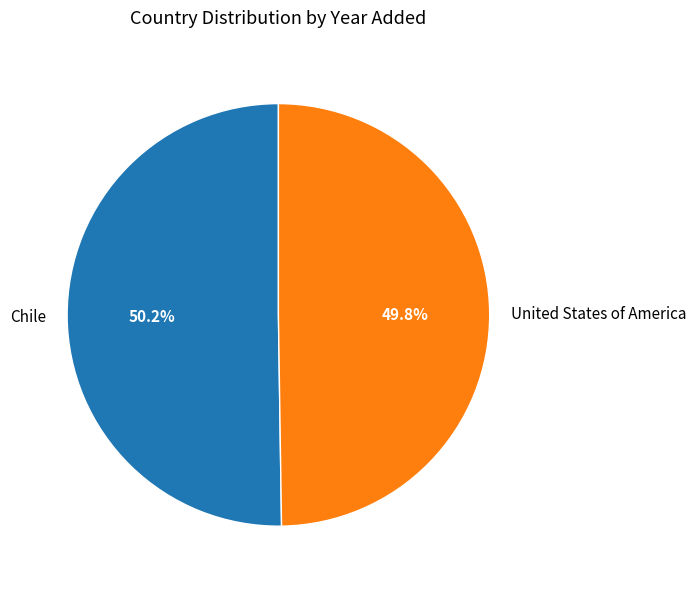

How many segments does this pie chart have?

2